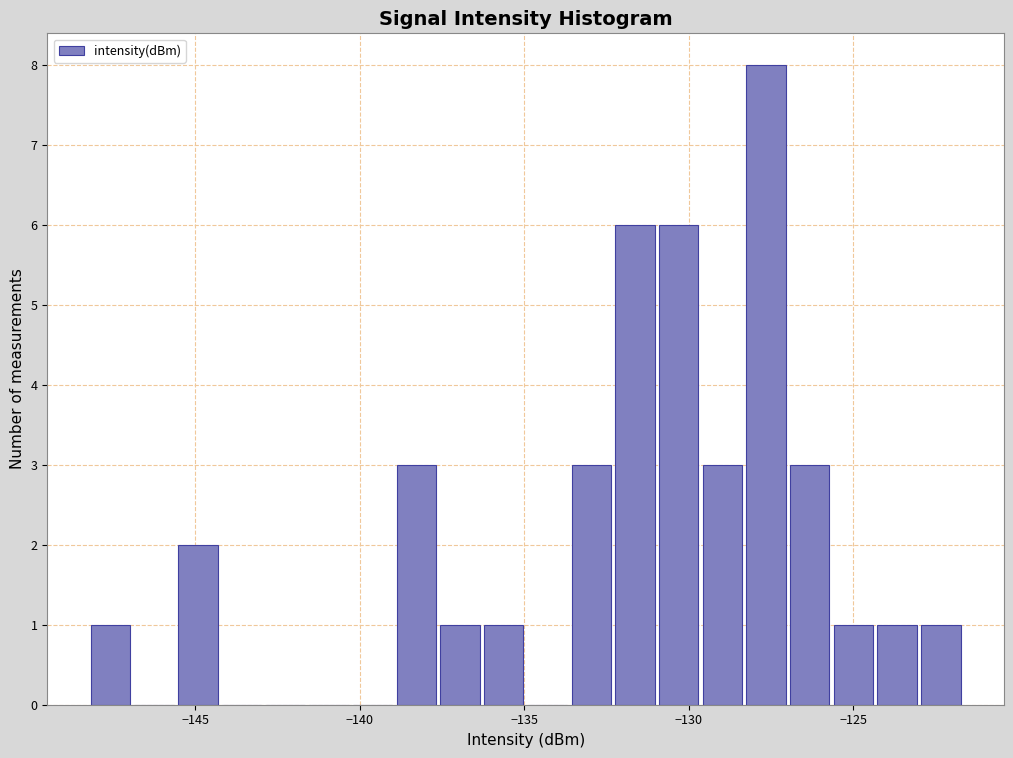

Read against the x-axis, roughly where is the centre of the tallest bar?

-127.5